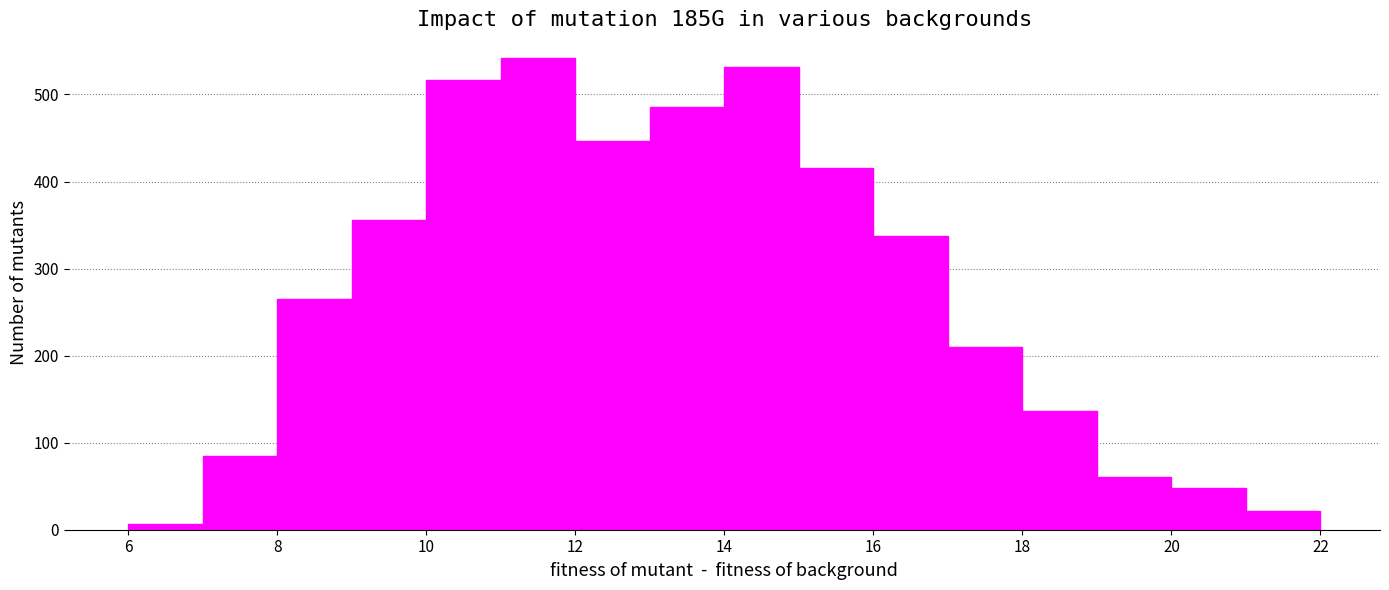

Over which range of the x-axis is the bar tallest?

11 to 12